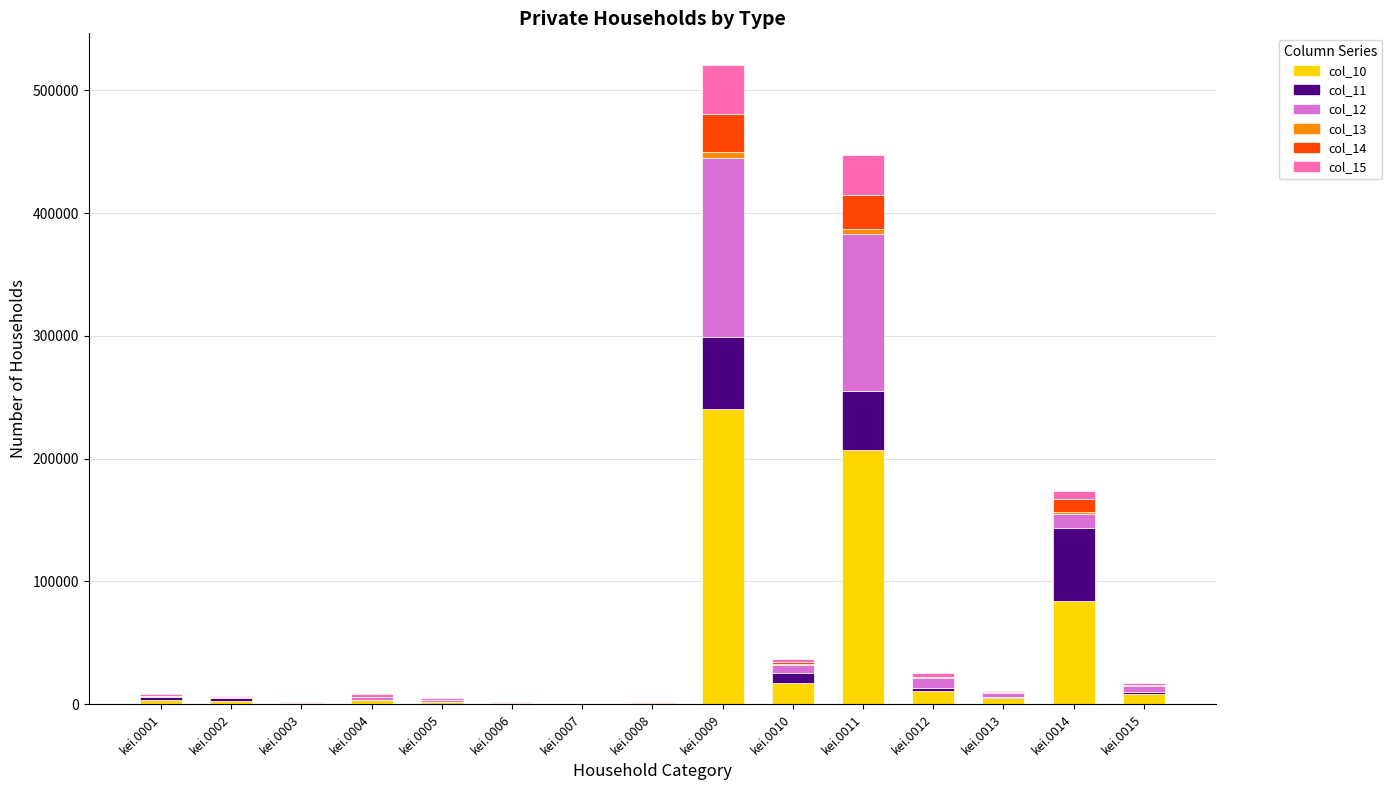

How many categories are shown in the chart?

15